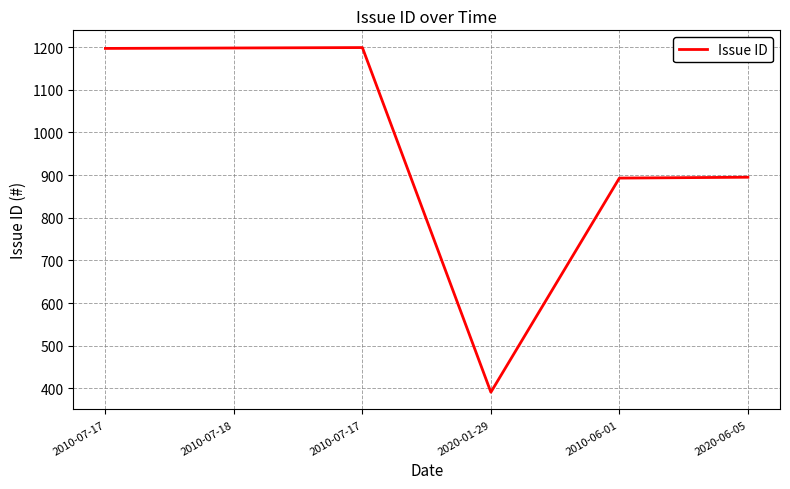

How many categories are shown in the chart?

6